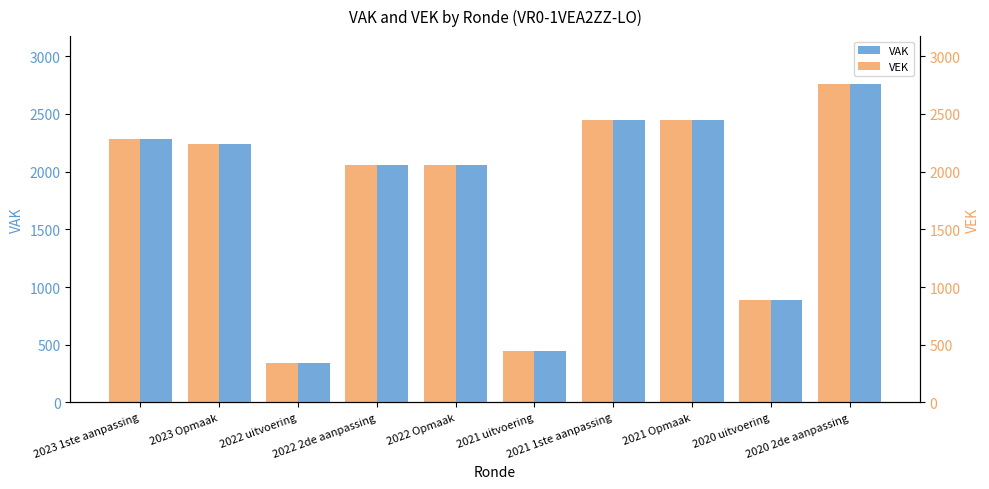

At which category is the sum across all series the highest?

2020 2de aanpassing